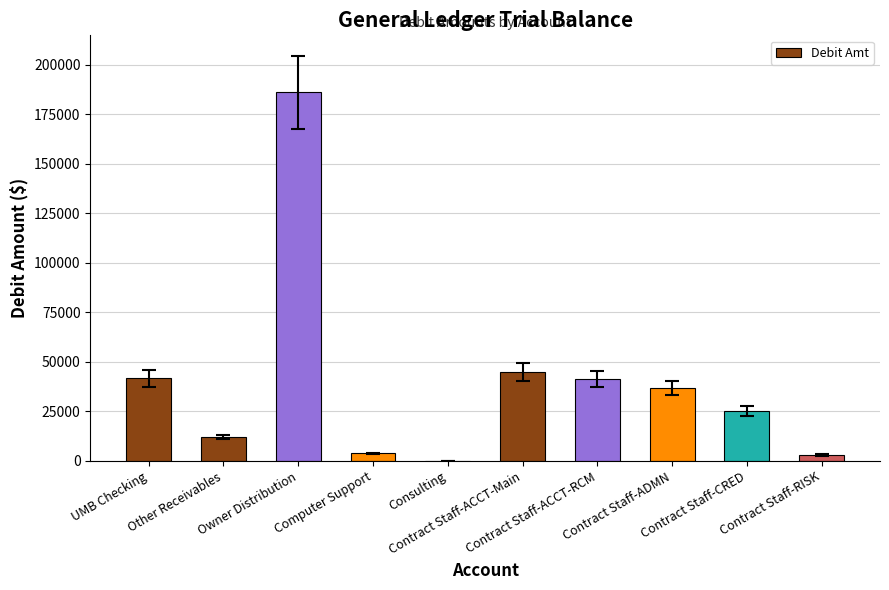

Does the chart contain stacked bars?

No